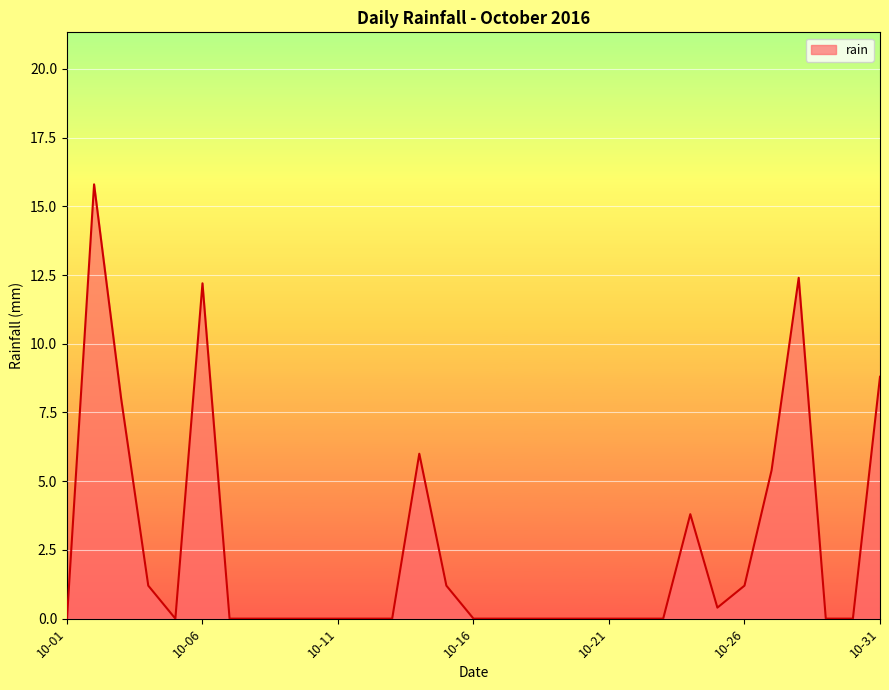

What is the difference between the maximum and minimum values?

15.8